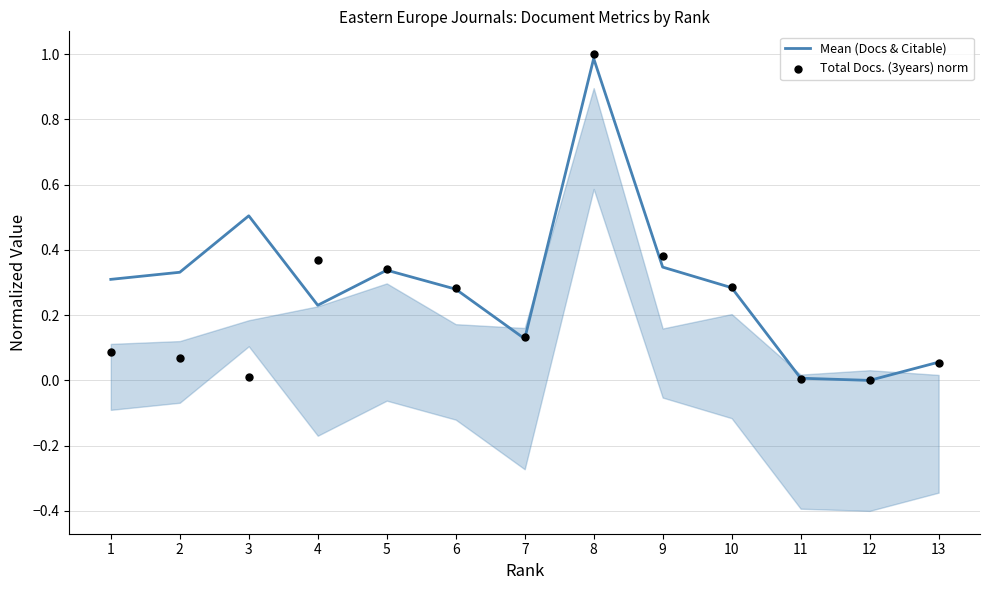

Which series has the widest spread of Y values?

Total Docs. (3years) norm